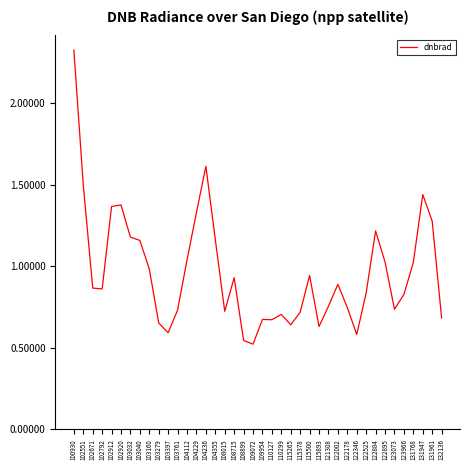

At which category does the chart reach its peak across all series?

100930